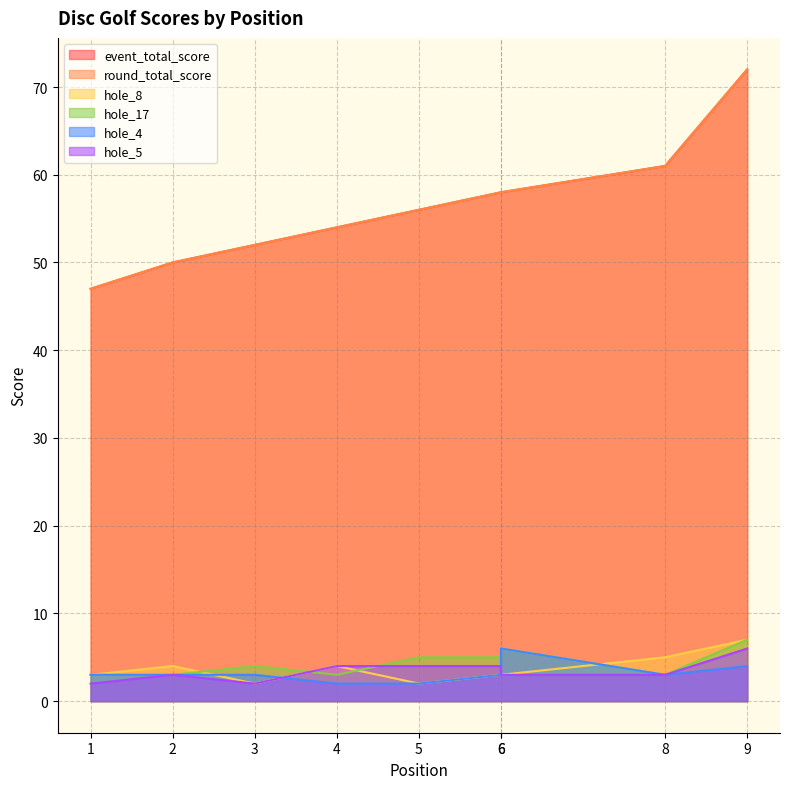

At how many categories does at least one series exceed 44?

9